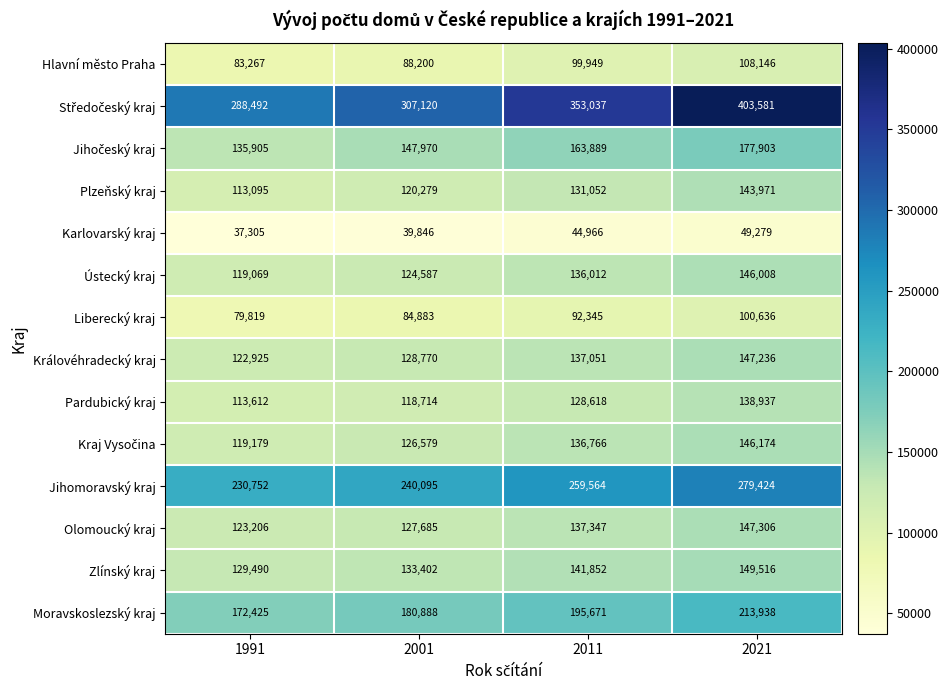

What is the sum of all Plzeňský kraj values?

508397